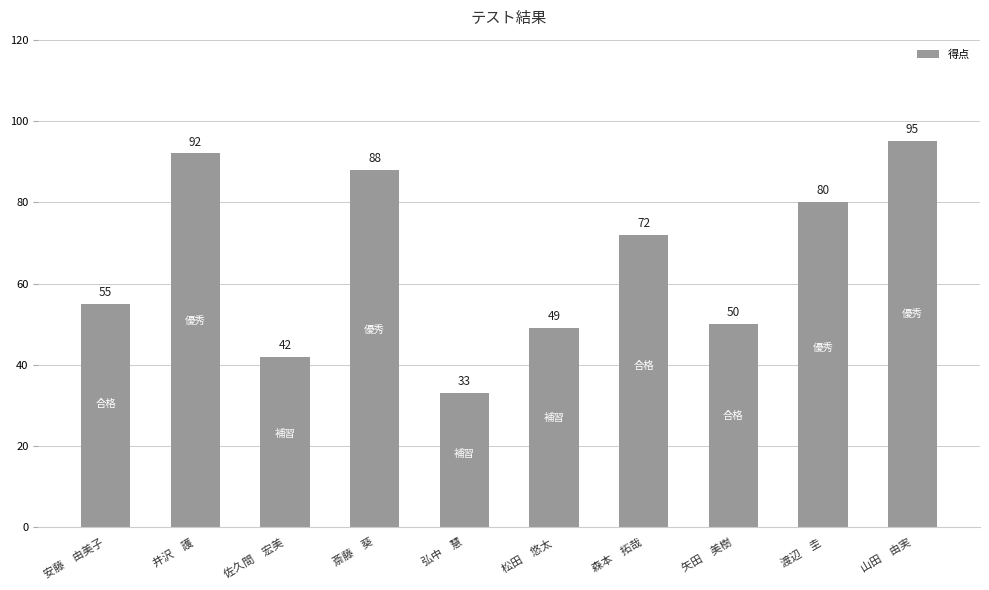

What is the ratio of the value at 渡辺　圭 to the value at 松田　悠太?

1.6